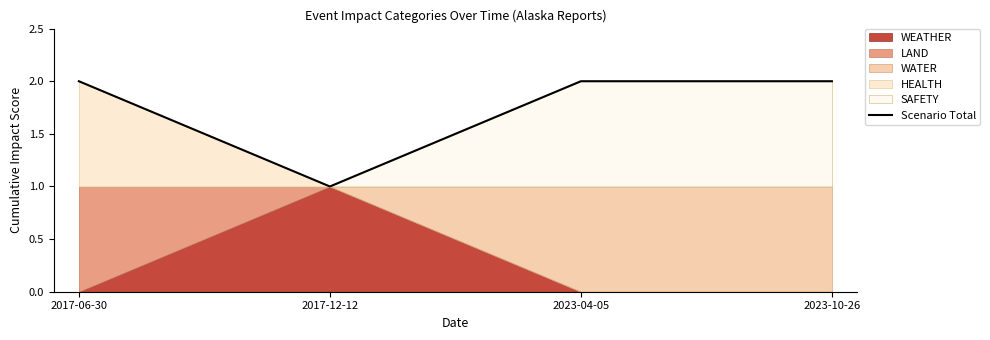

Between 2023-10-26 and 2017-12-12, which is larger?

2023-10-26